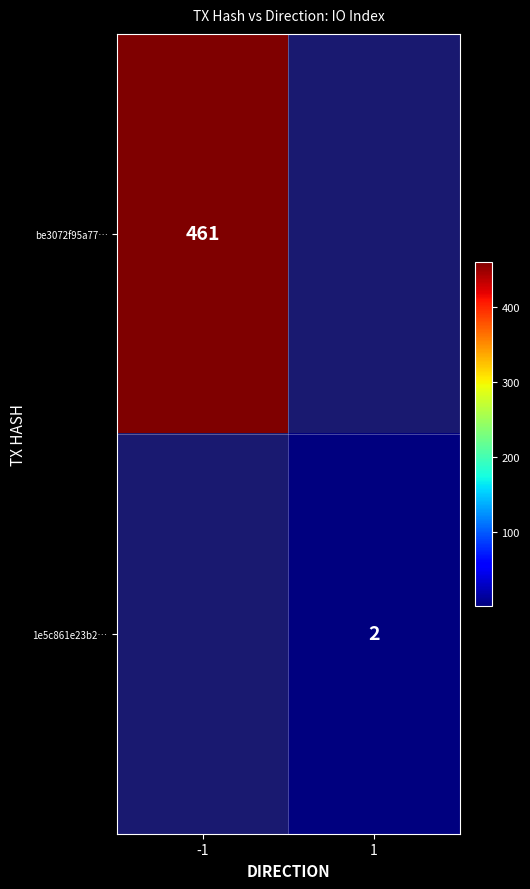

The value of 1e5c861e23b2… at 1 is 3. True or false?

False